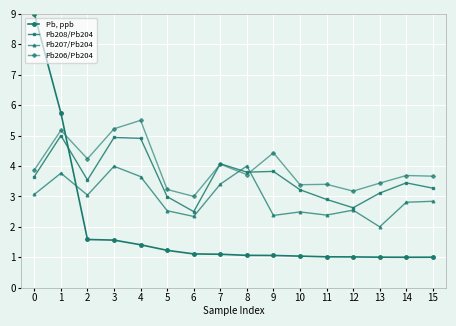

Which series has the widest spread of values?

Pb, ppb